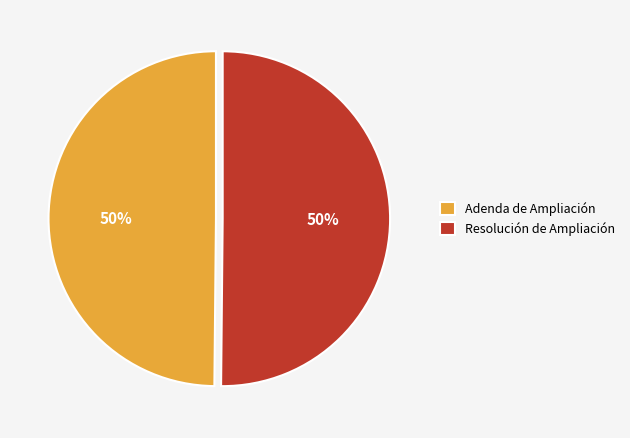

To the nearest percent, what portion does Resolución de Ampliación represent?

50%